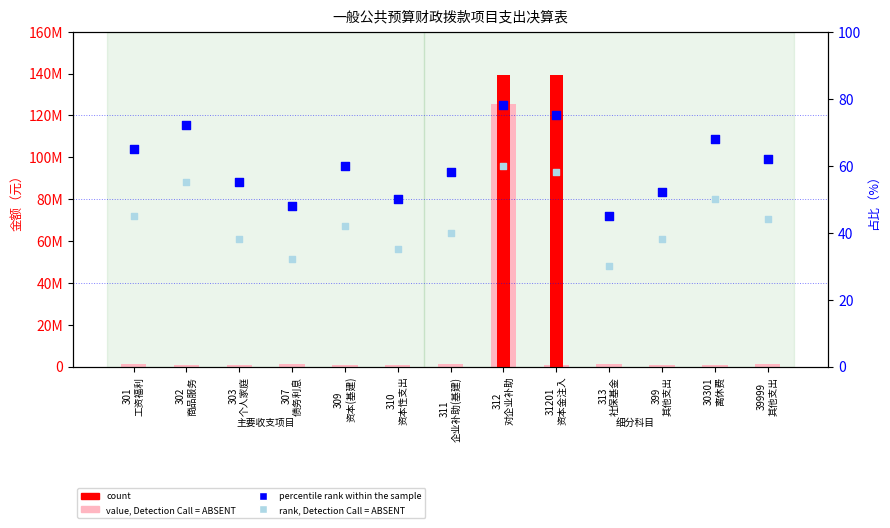

Is the value of value, Detection Call = ABSENT at 307
债务利息 greater than the value of count at 399
其他支出?

Yes